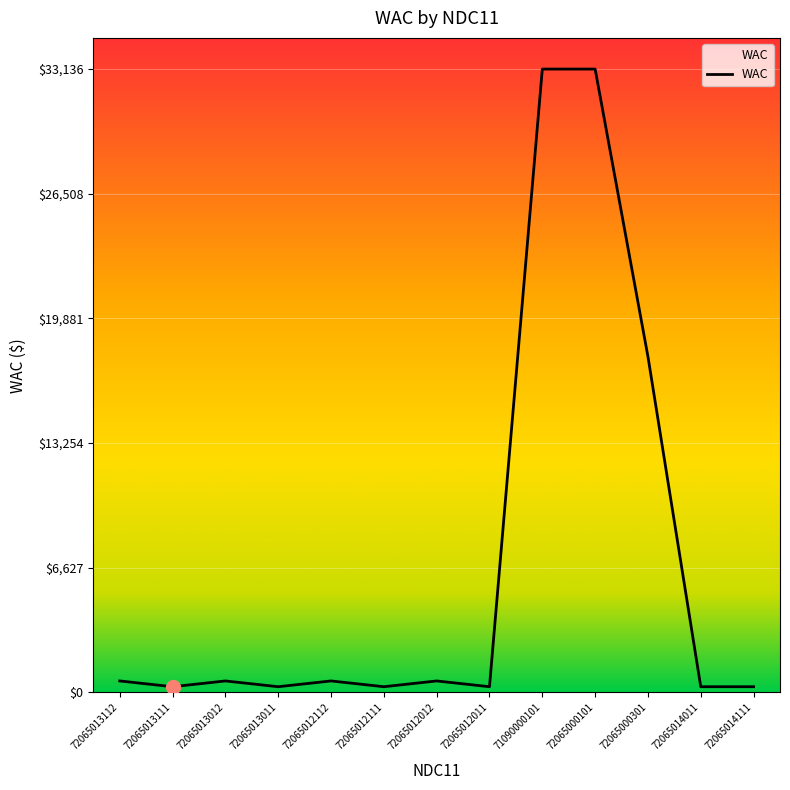

The chart shows a value of 306.8 at 72065012111. True or false?

True